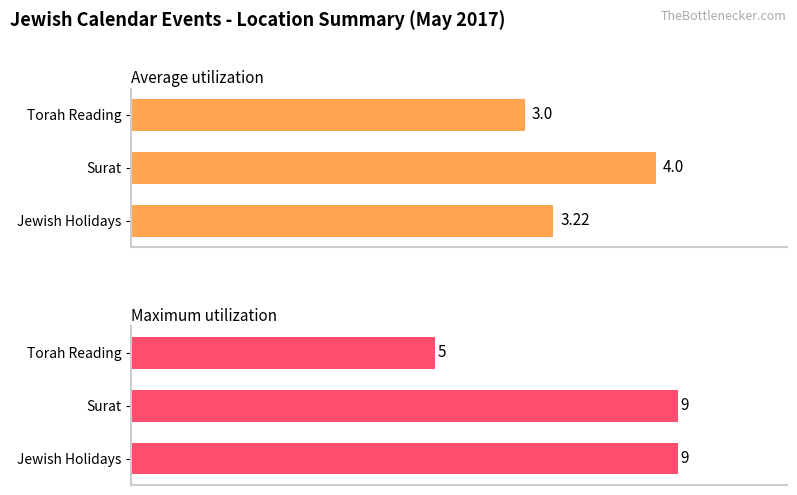

What is the total value across all series at Surat?

13.0